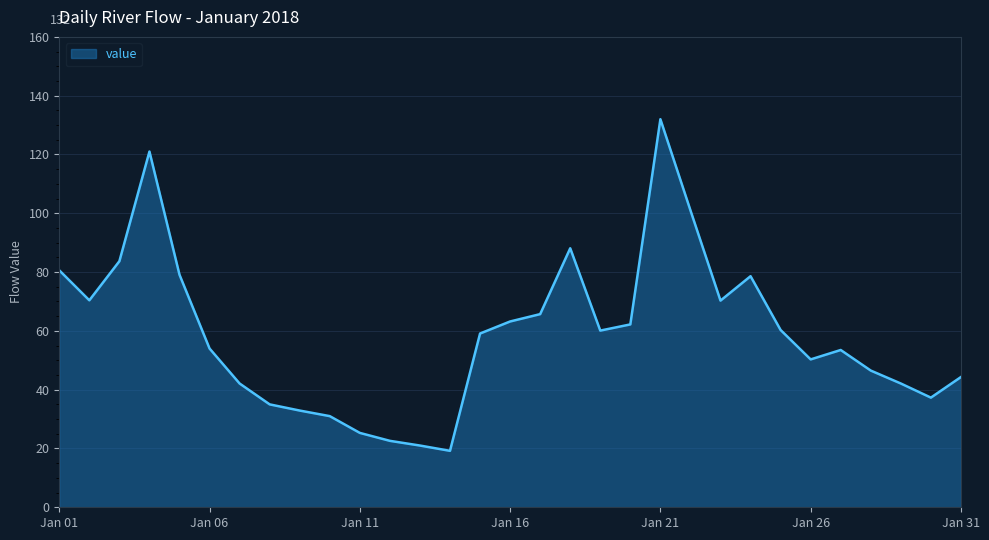

What is the difference between the maximum and minimum values?

112.8